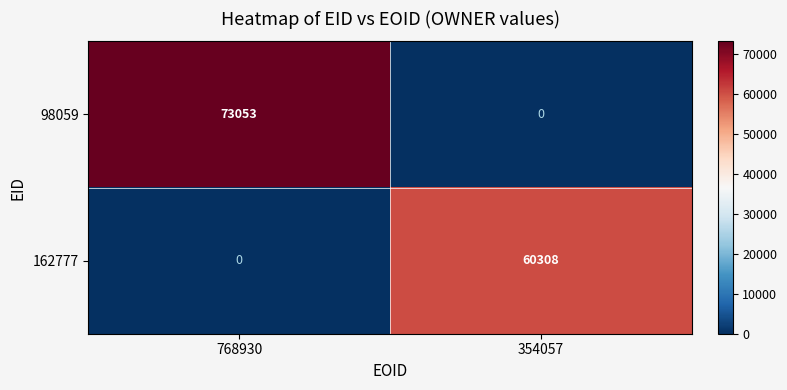

How many data points in 98059 are less than 73053?

1